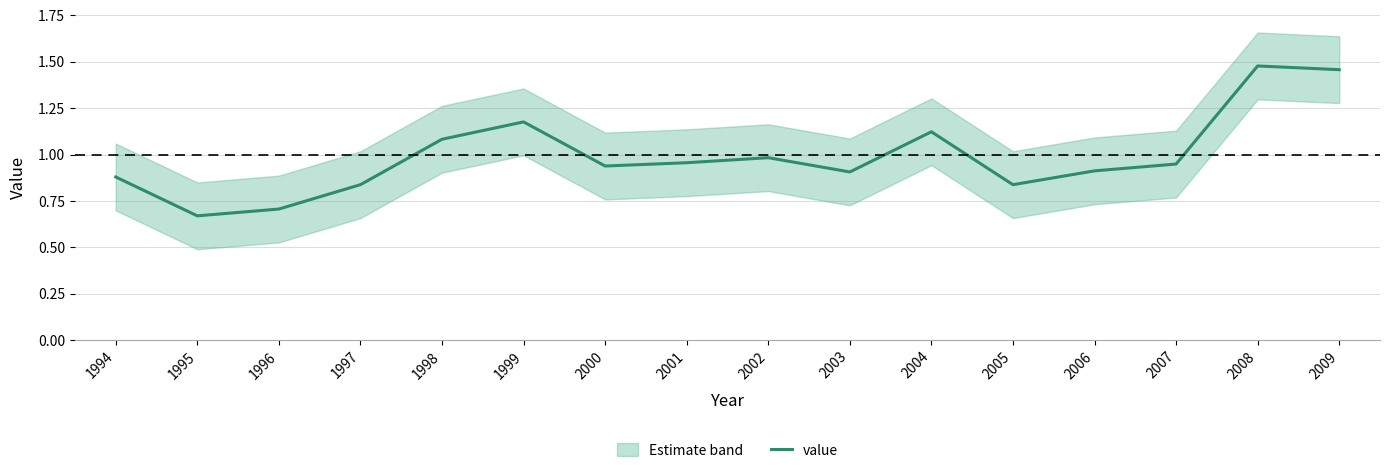

Is this an area chart (filled region under the line)?

No